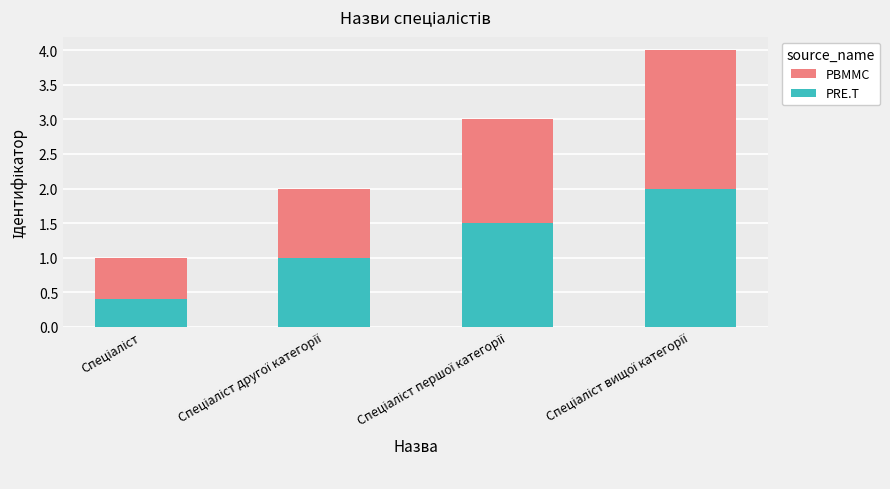

Is it true that PBMMC equals 3.6 at Спеціаліст другої категорії?

False